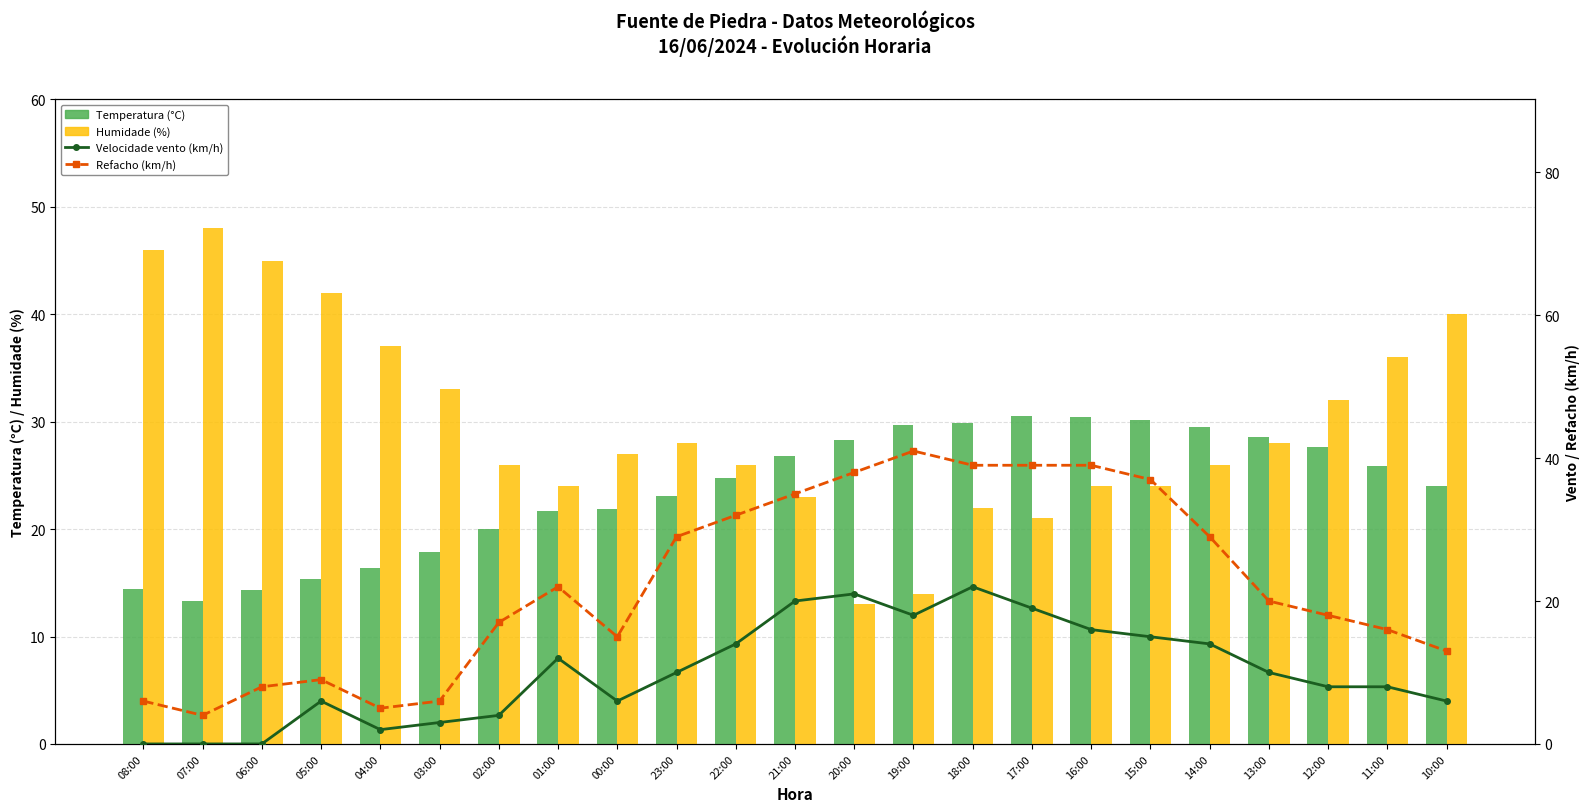

What is the value of the Temperatura (°C) bar at the 22nd from the left?

25.9